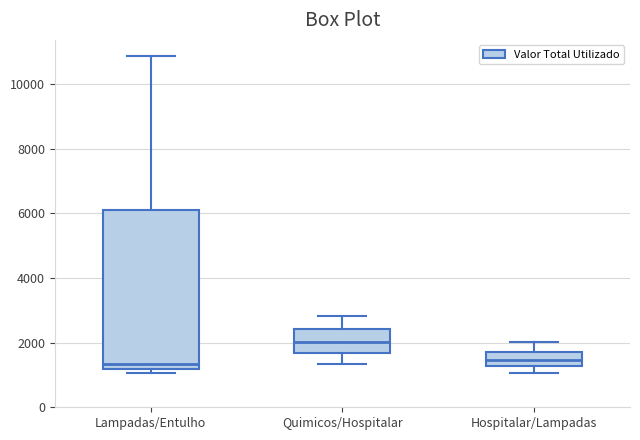

Comparing the boxes themselves (not the whiskers), which one is the tallest?

Lampadas/Entulho